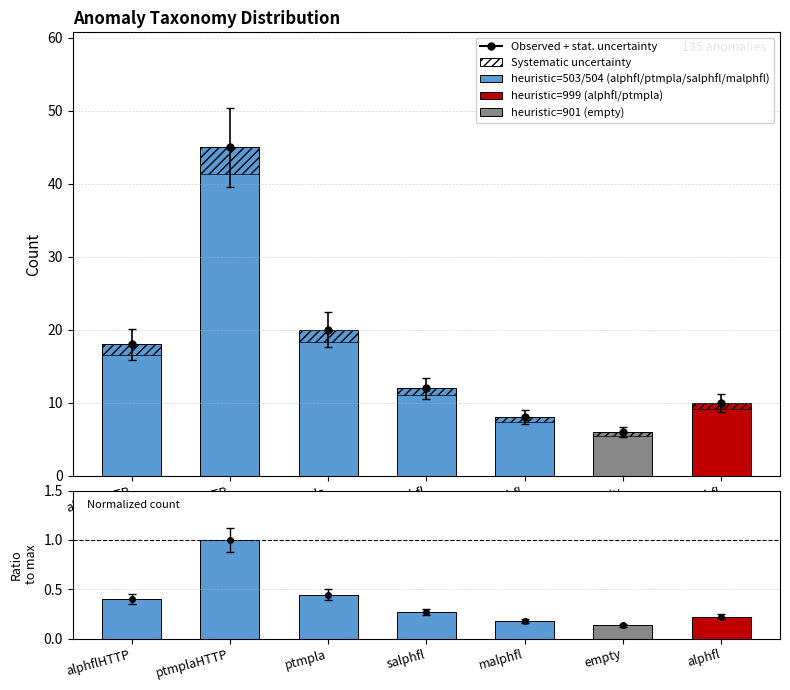

True or false: Ratio to max has a value of 0.6 at alphflHTTP.

False